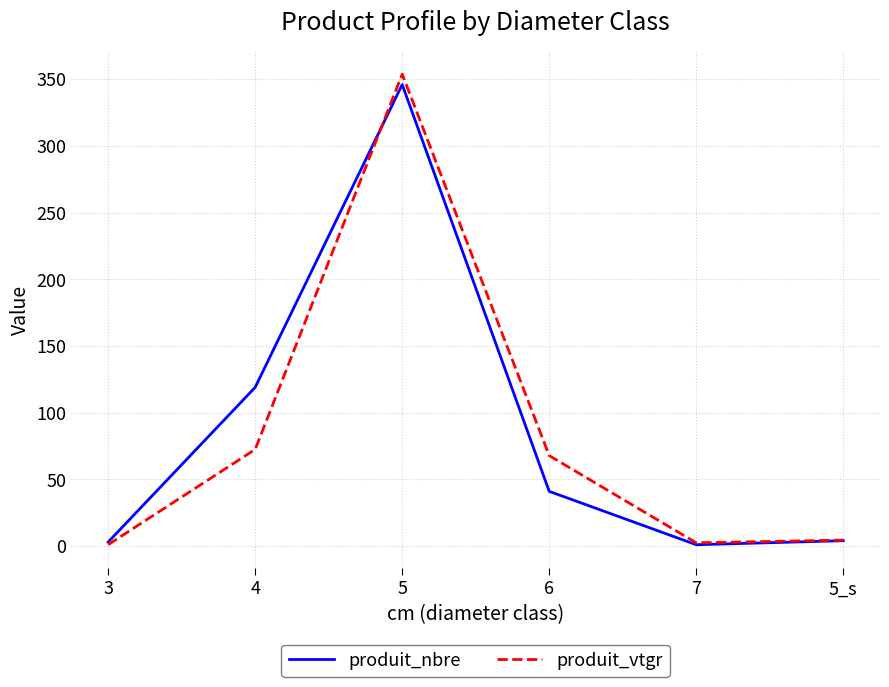

What is the total value across all series at 6?

108.8